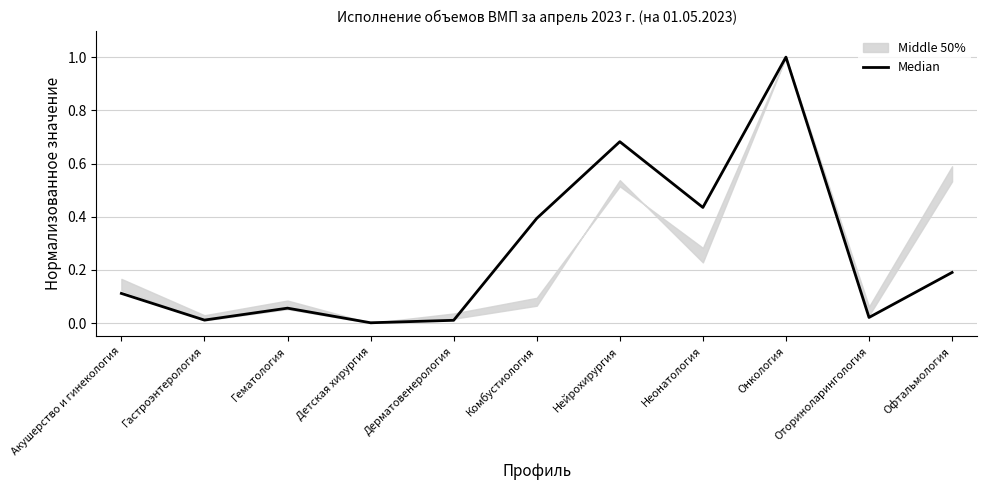

What is the value of the 3rd point from the left?

0.1